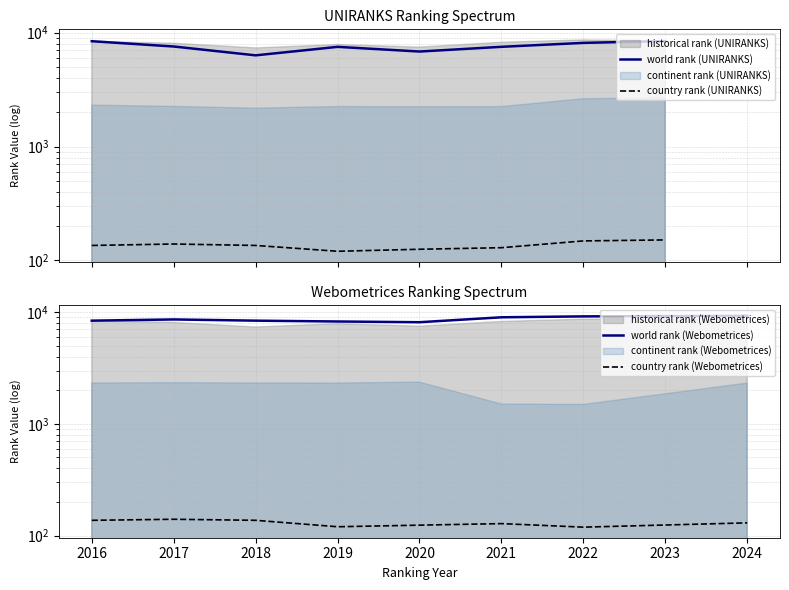

How many values in the country rank (UNIRANKS) series exceed 135?

3